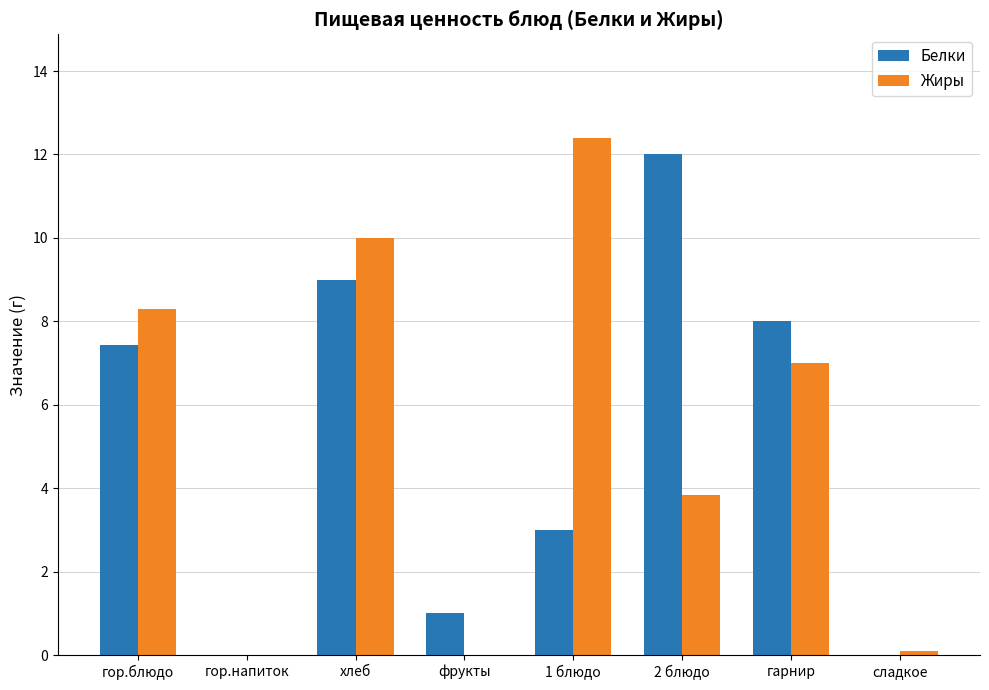

What is the total value across all series at 2 блюдо?

15.8